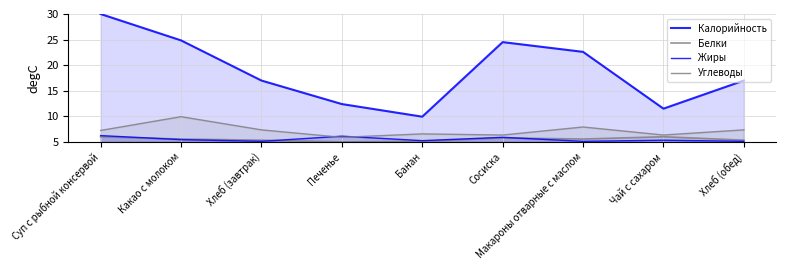

Which label corresponds to the largest value in the chart?

Суп с рыбной консервой